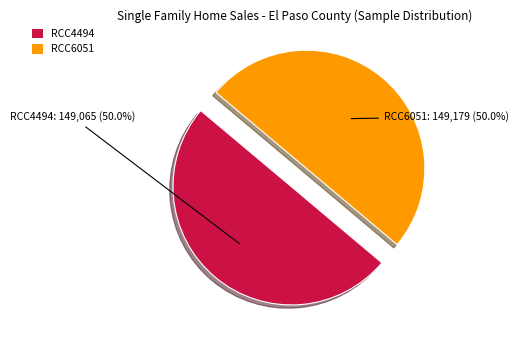

Combined, do RCC6051 and RCC4494 account for over 50%?

Yes